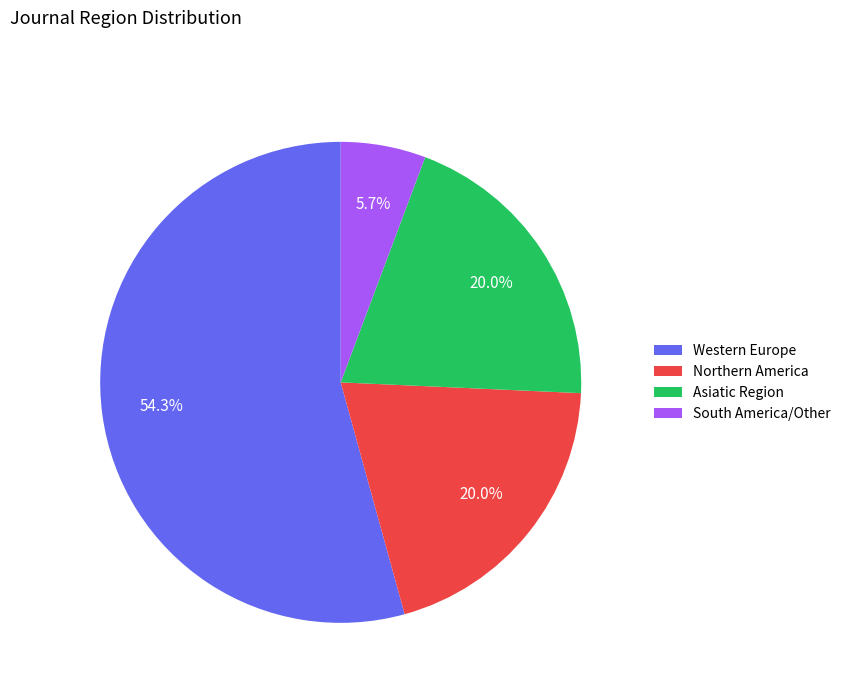

Which slice is the smallest?

South America/Other